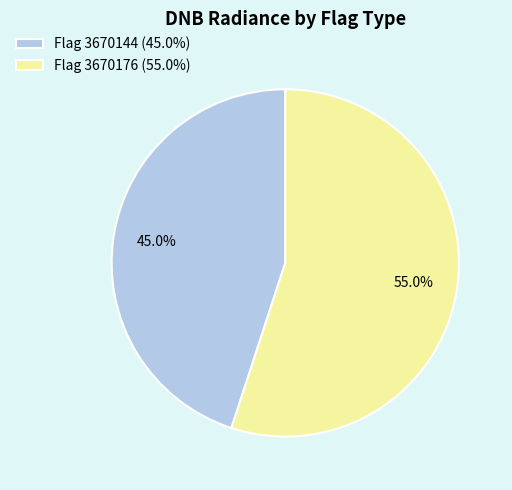

What is the ratio of the value at Flag 3670144 (45.0%) to the value at Flag 3670176 (55.0%)?

0.8